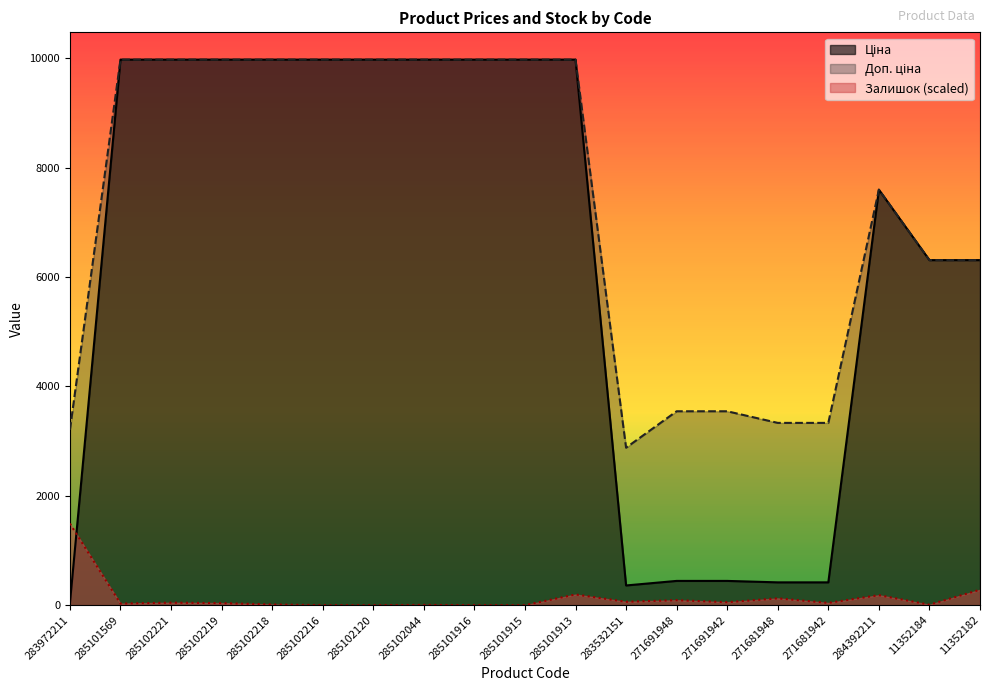

In Залишок, how many points are higher than both neighbors (excluding endpoints)?

6